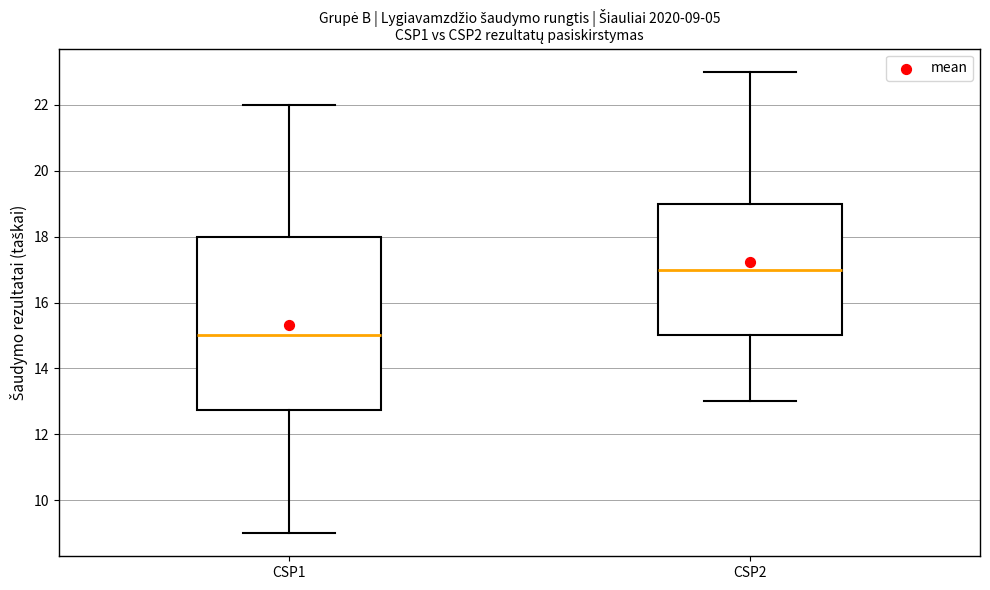

Which box has the highest median line?

CSP2